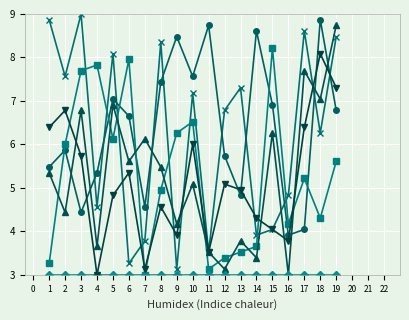

At which category is the sum across all series the highest?

19